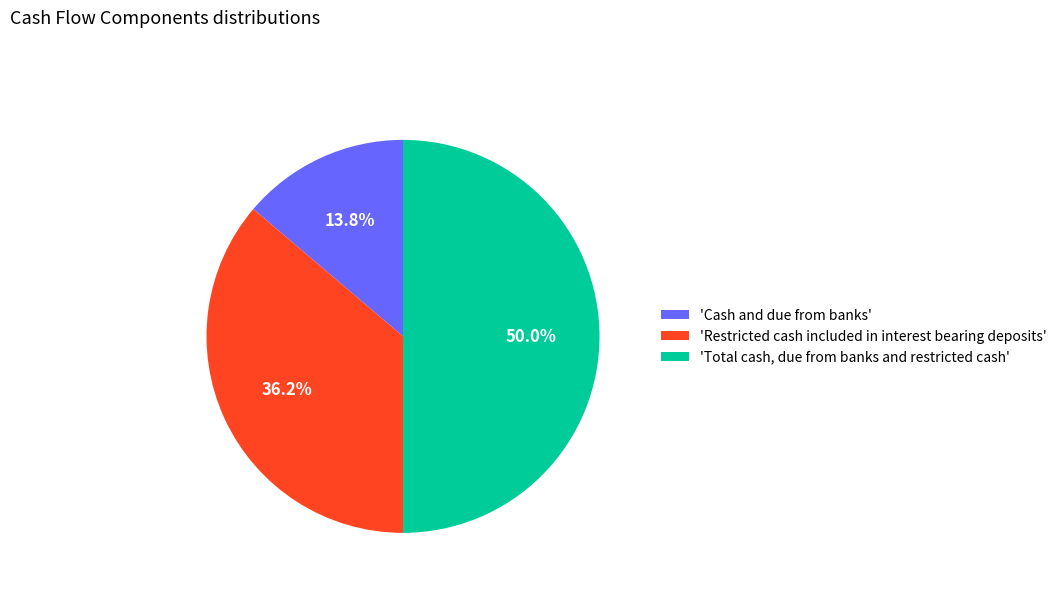

Which slice is the smallest?

'Cash and due from banks'